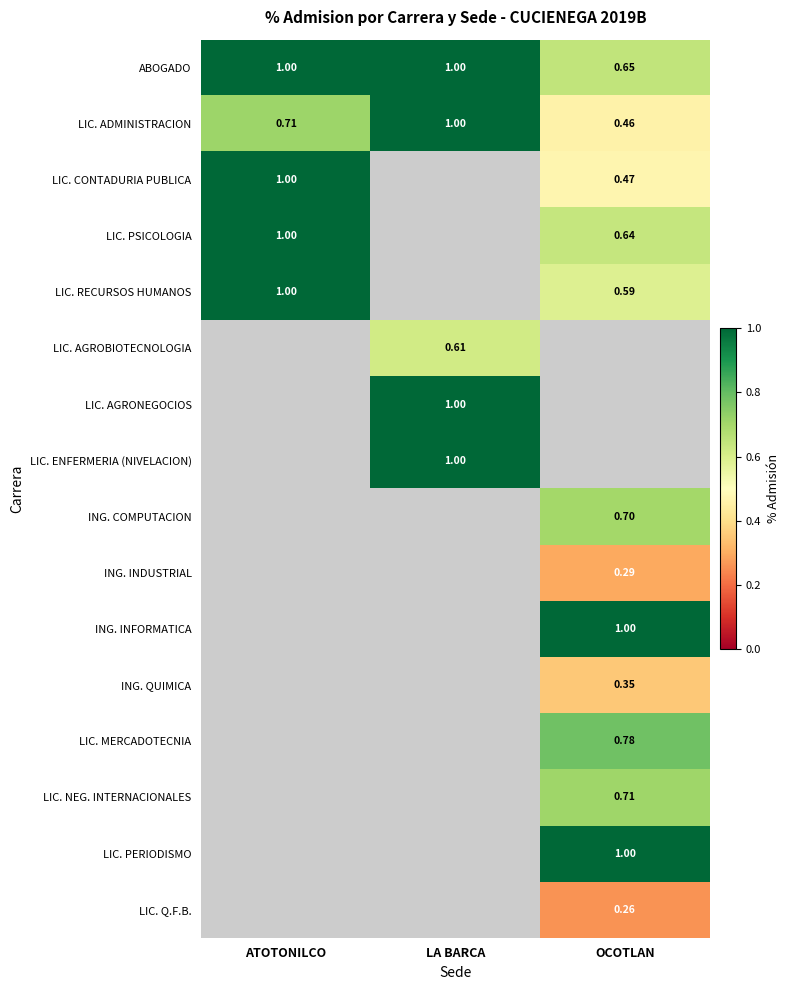

Which category has the lowest value in the LIC. ADMINISTRACION series?

OCOTLAN